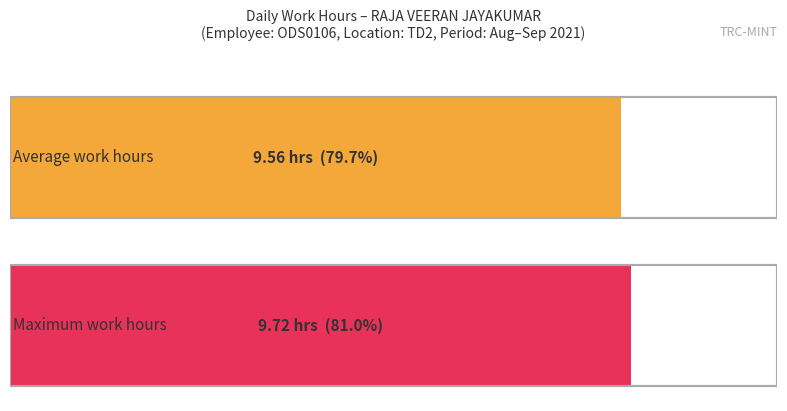

The chart shows a value of 4.2 at 8-Wed. True or false?

False